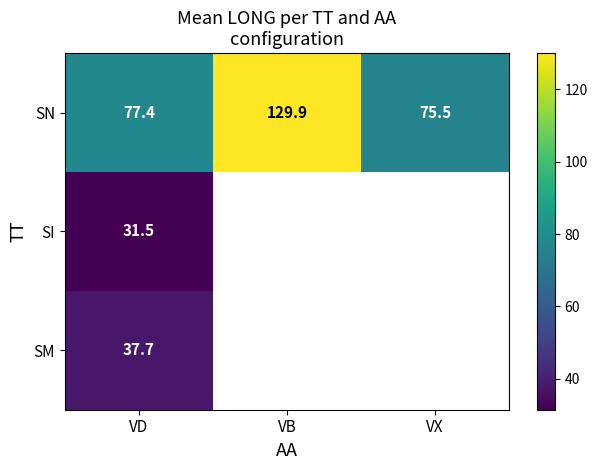

How many categories are shown in the chart?

3